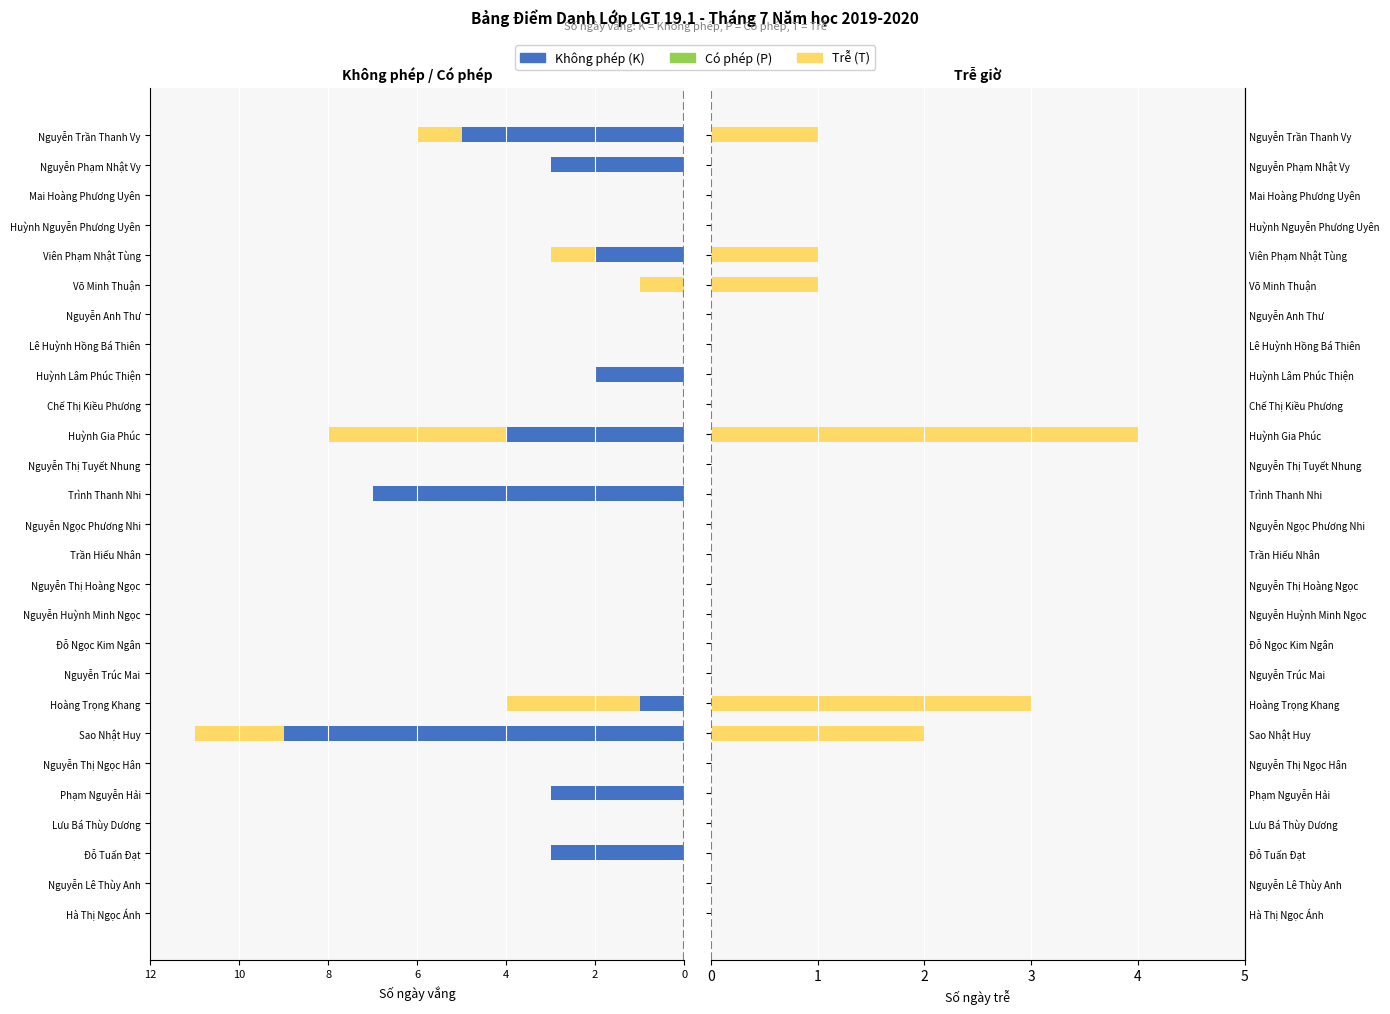

Are the bars horizontal?

Yes